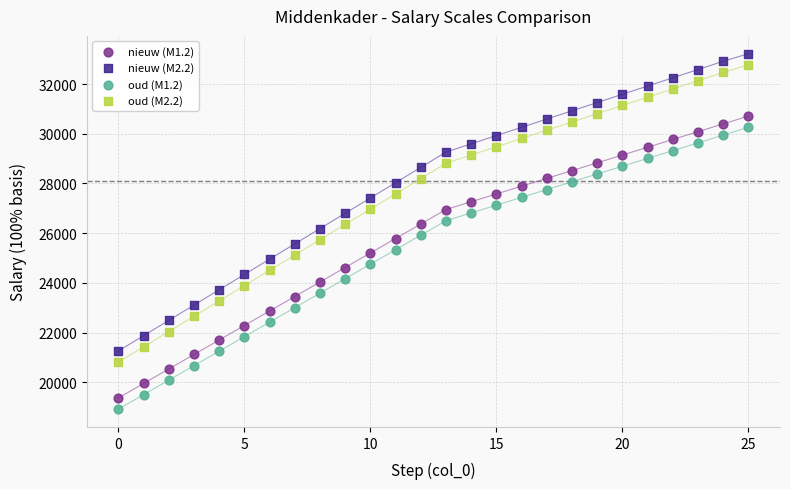

Which series contains the lowest Y value?

oud (M1.2)